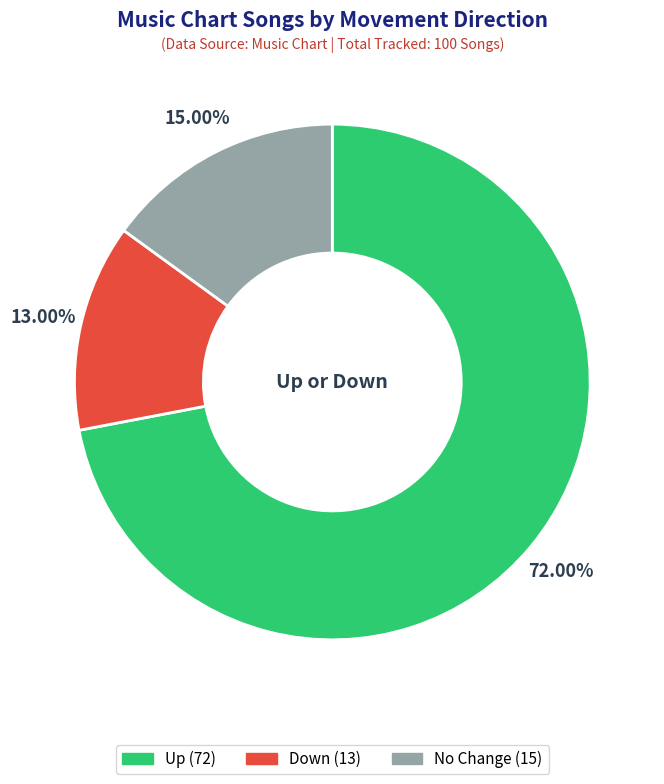

Is there any slice that represents more than half of the pie?

Yes